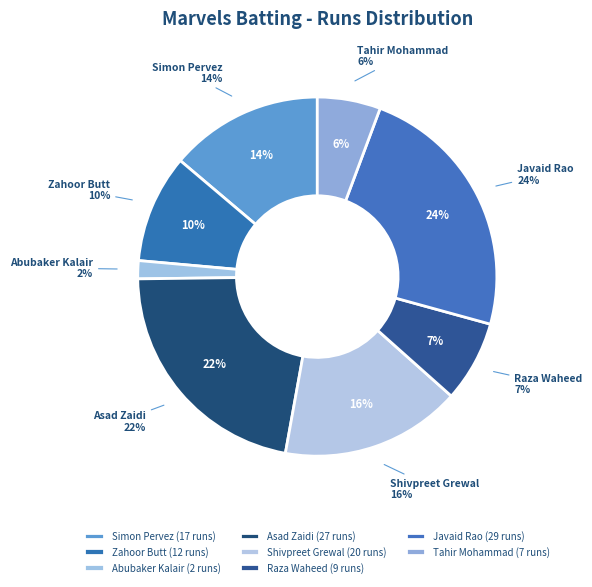

Combined, do Raza Waheed and Asad Zaidi account for over 50%?

No